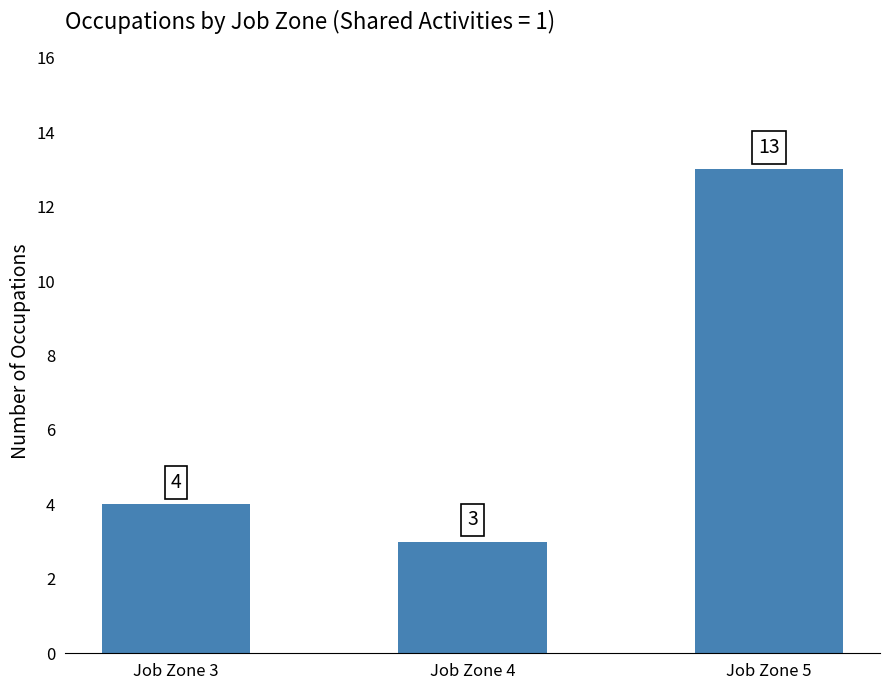

Which has a higher value, Job Zone 5 or Job Zone 4?

Job Zone 5